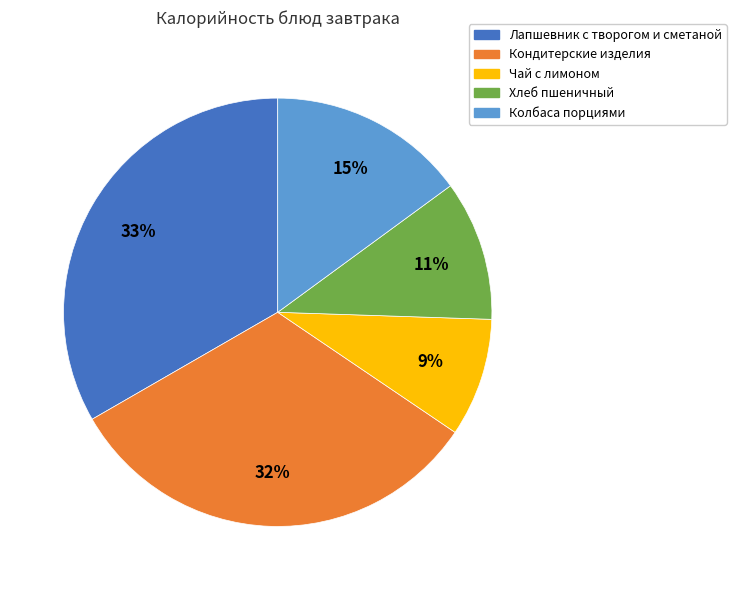

How many slices are in this pie chart?

5